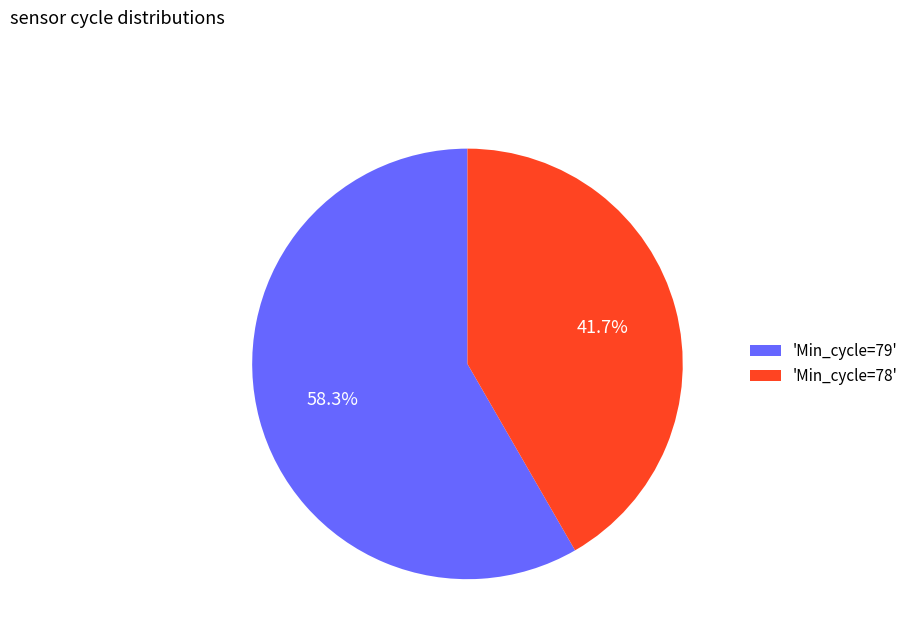

Rank the categories by value from lowest to highest.

'Min_cycle=78', 'Min_cycle=79'